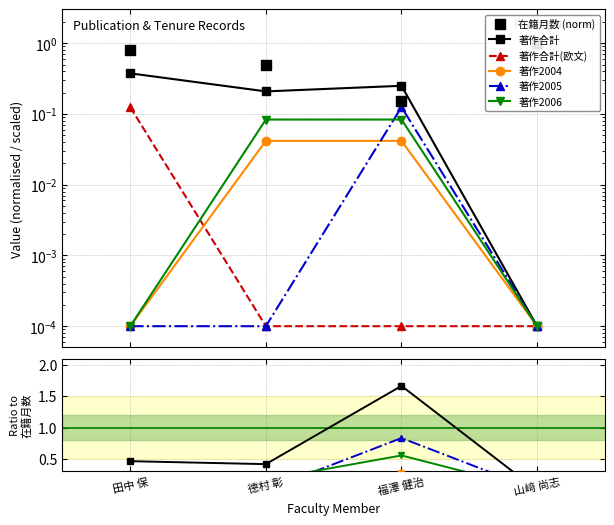

True or false: 著作2006 and 著作合計 cross at least once.

False